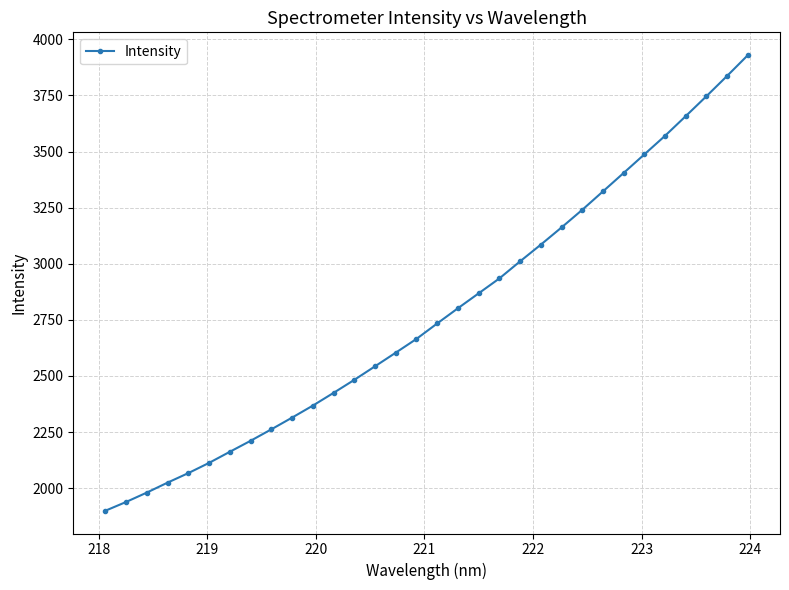

What is the sum of all values?

88853.9